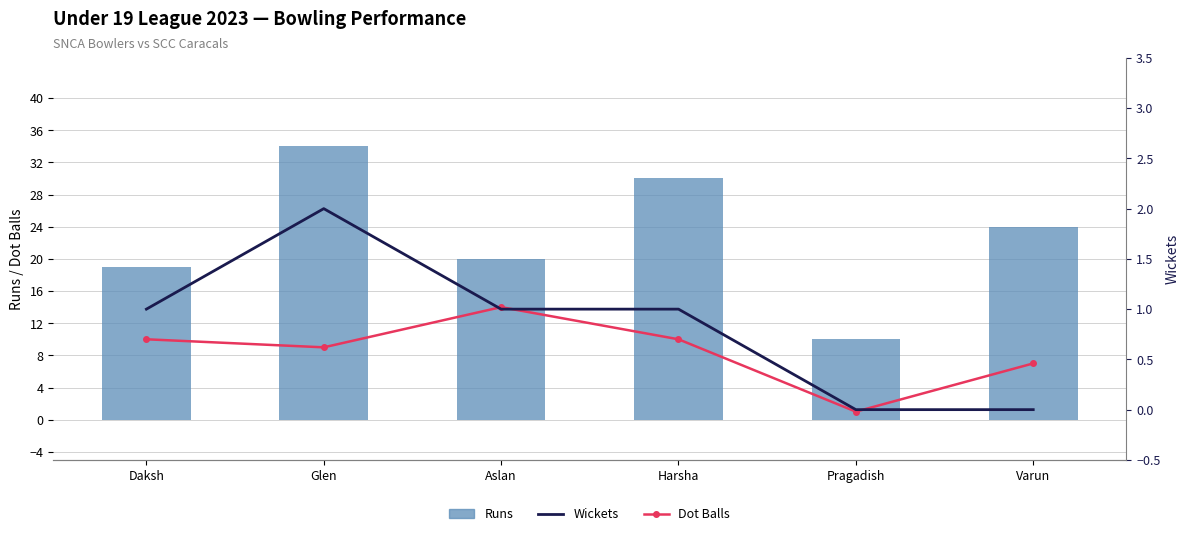

List the series in order of their overall mean, lowest first.

Wickets, Dot Balls, Runs